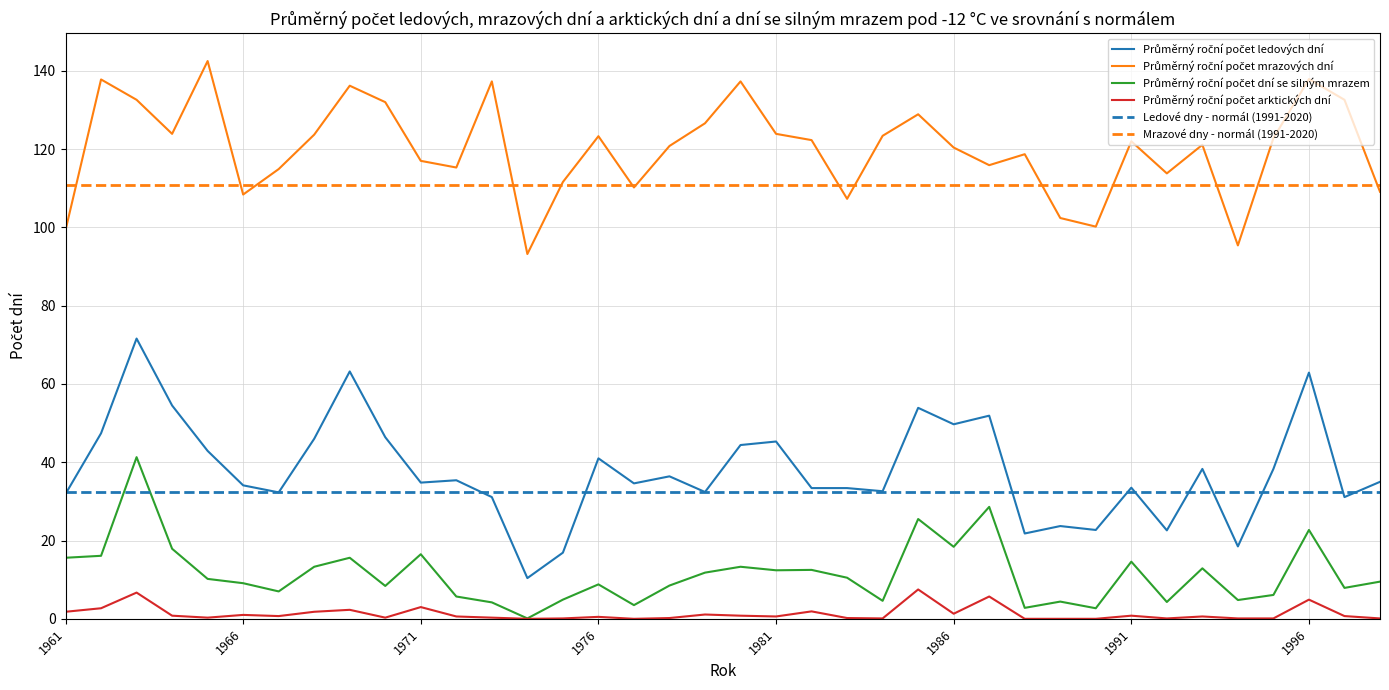

What is the maximum value shown in the chart?

142.5